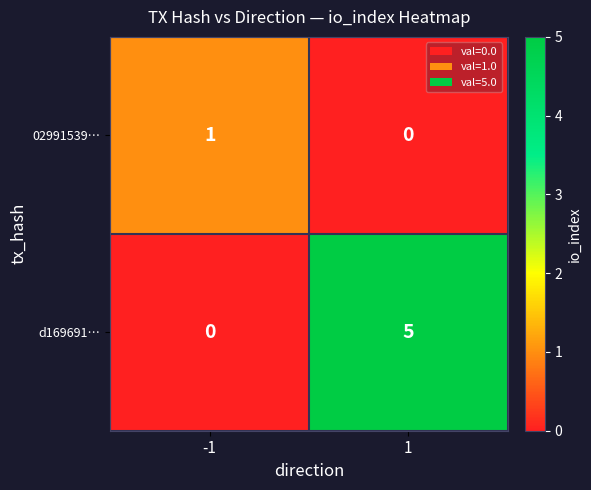

What is the maximum value shown in the chart?

5